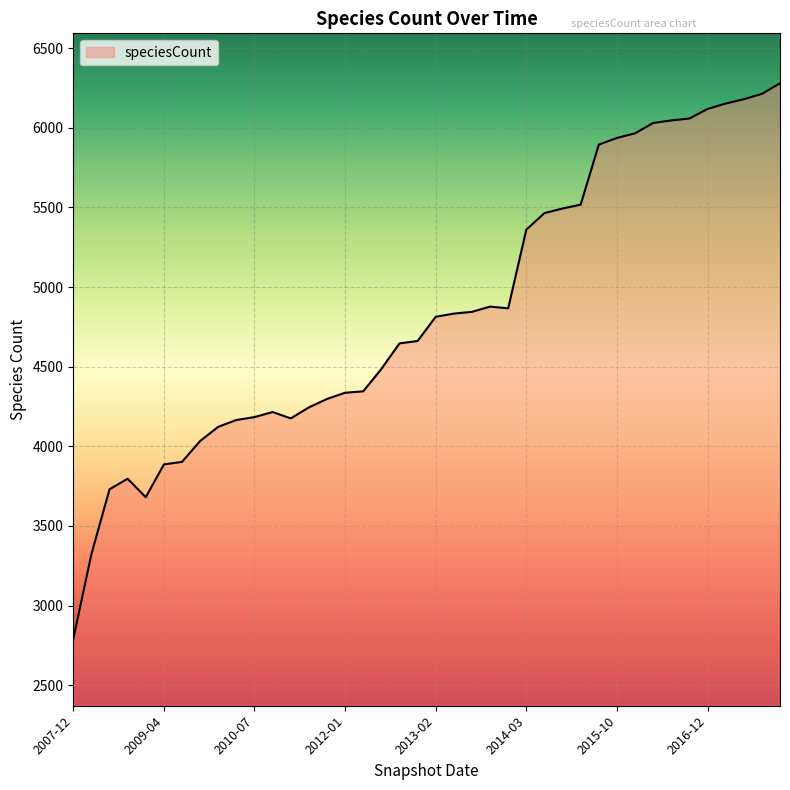

What is the sum of all values?

193949